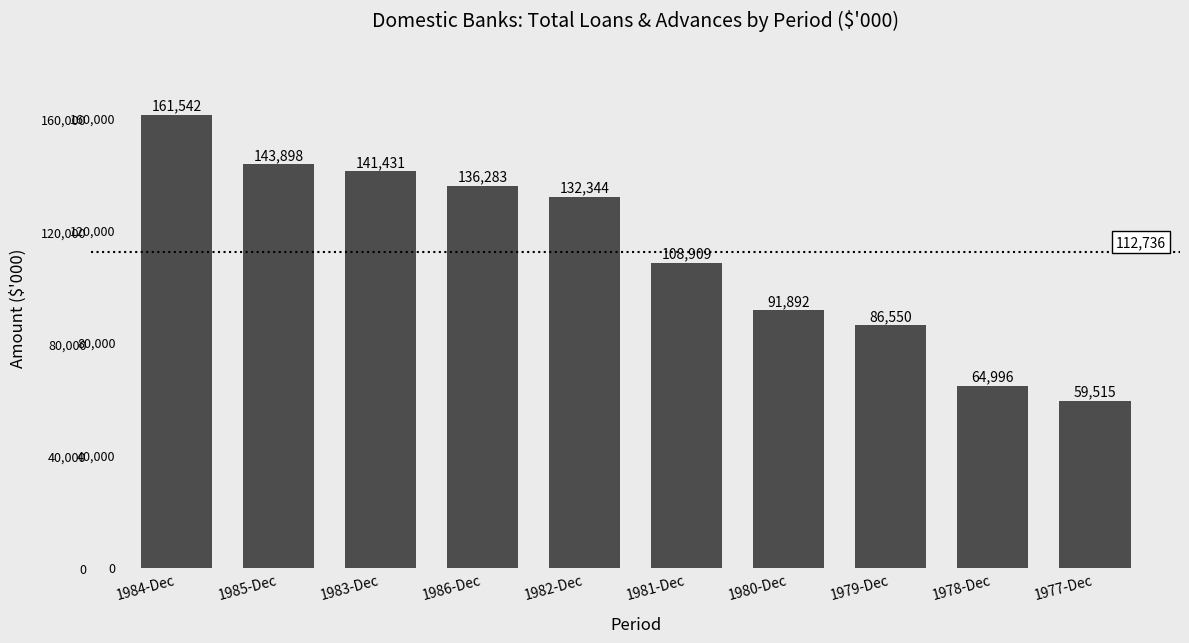

At which label does the data first exceed 132344?

1984-Dec